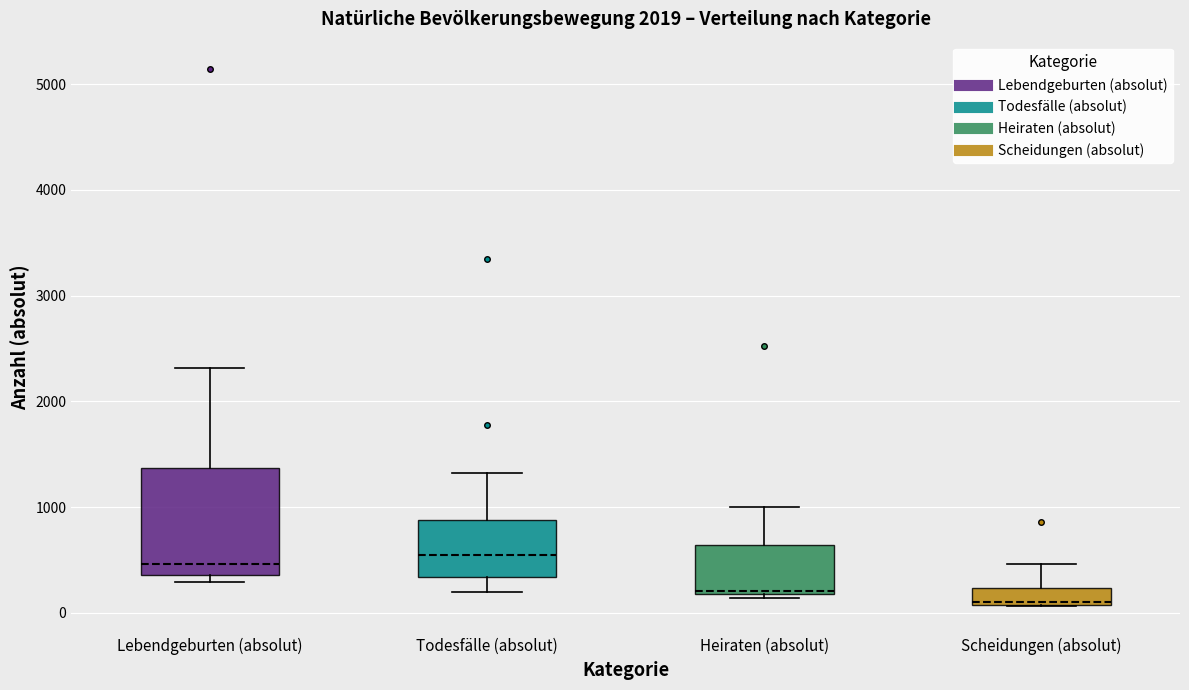

Comparing the boxes themselves (not the whiskers), which one is the tallest?

Lebendgeburten (absolut)